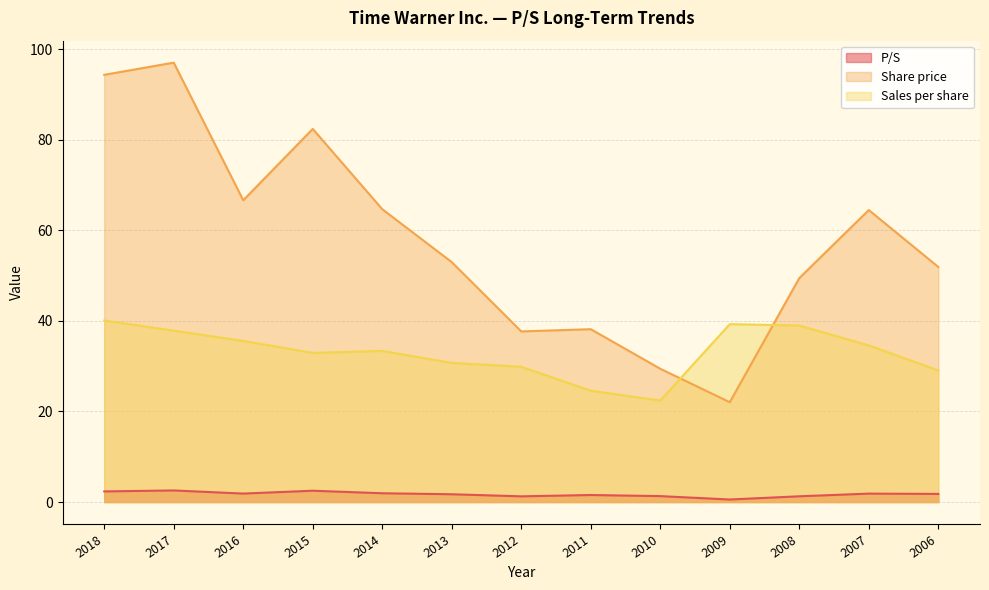

What is the sum of all Share price values?

751.5